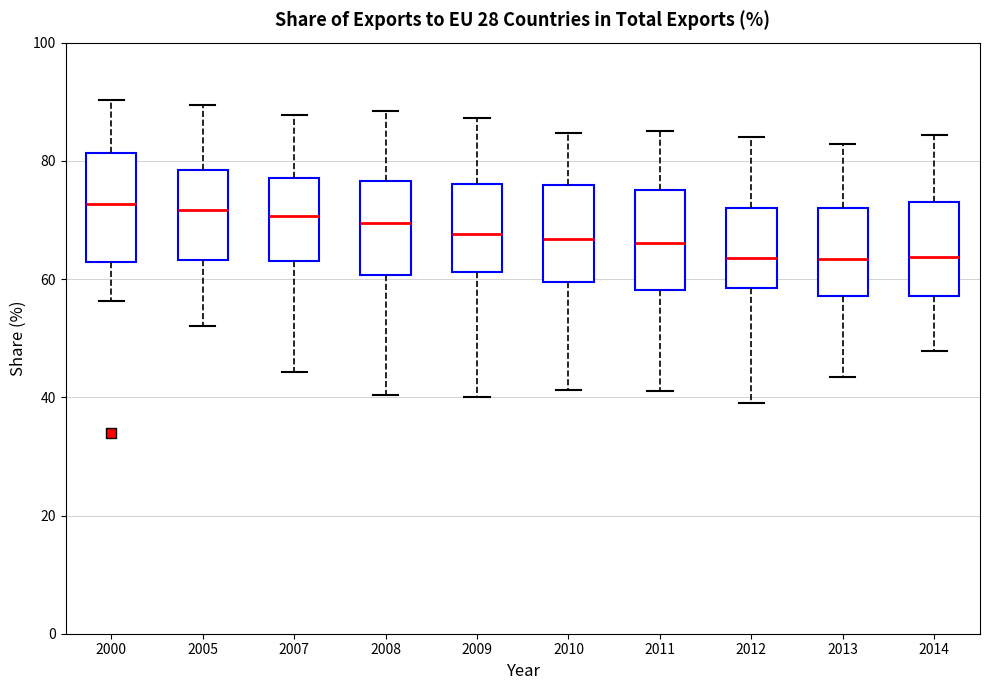

Reading left to right, transcribe this box plot: for each box, give where its median line is, the range the box spans, and where its two whiskers end, as read against the y-axis. The values are not printed on the chart, so give them approximately, as read against the axis.

2000: median 72, box 62 to 82, whiskers 56 to 90
2005: median 72, box 64 to 78, whiskers 52 to 90
2007: median 70, box 64 to 78, whiskers 44 to 88
2008: median 70, box 60 to 76, whiskers 40 to 88
2009: median 68, box 62 to 76, whiskers 40 to 88
2010: median 66, box 60 to 76, whiskers 42 to 84
2011: median 66, box 58 to 76, whiskers 42 to 86
2012: median 64, box 58 to 72, whiskers 40 to 84
2013: median 64, box 58 to 72, whiskers 44 to 82
2014: median 64, box 58 to 74, whiskers 48 to 84